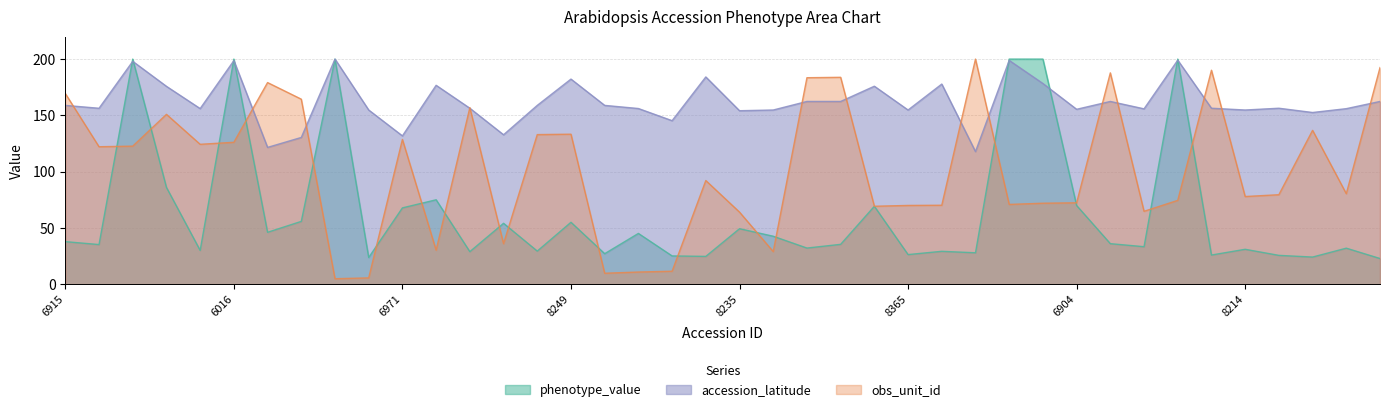

Does the chart have visible grid lines?

Yes